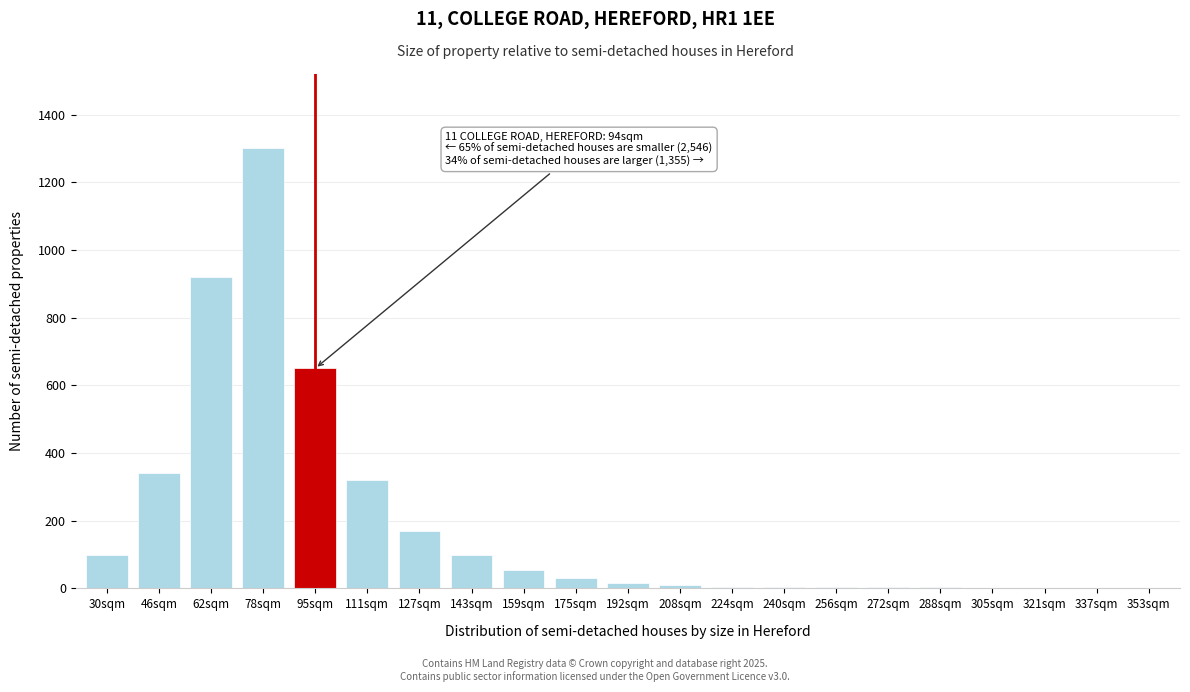

Approximately how many times larger is the value at 78sqm compared to 95sqm?

2.0